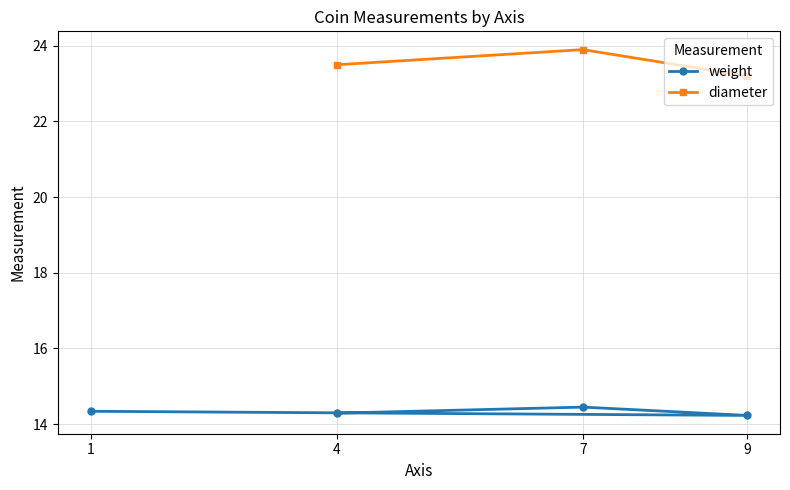

How many interior local valleys does the weight series have?

1